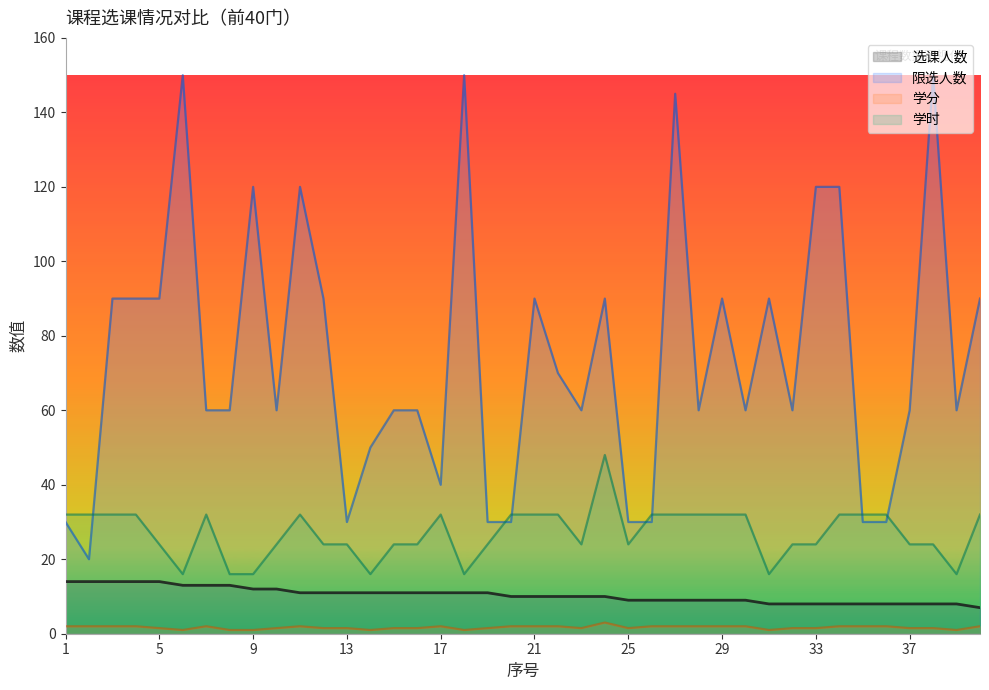

List the labels in order of 选课人数 value, smallest first.

40, 31, 32, 33, 34, 35, 36, 37, 38, 39, 25, 26, 27, 28, 29, 30, 20, 21, 22, 23, 24, 11, 12, 13, 14, 15, 16, 17, 18, 19, 9, 10, 6, 7, 8, 1, 2, 3, 4, 5